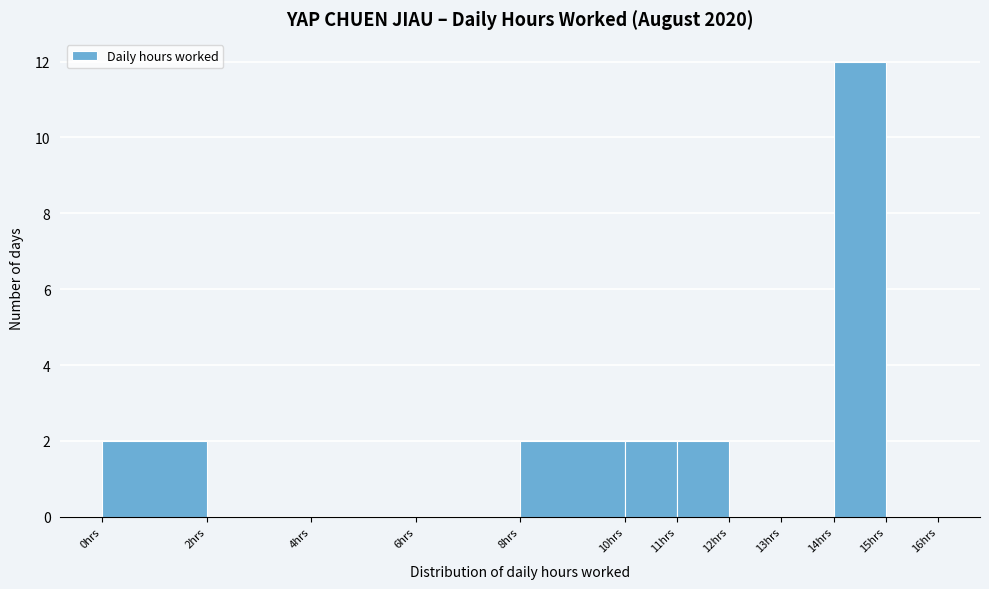

Which range on the x-axis has the tallest bar?

14 to 15